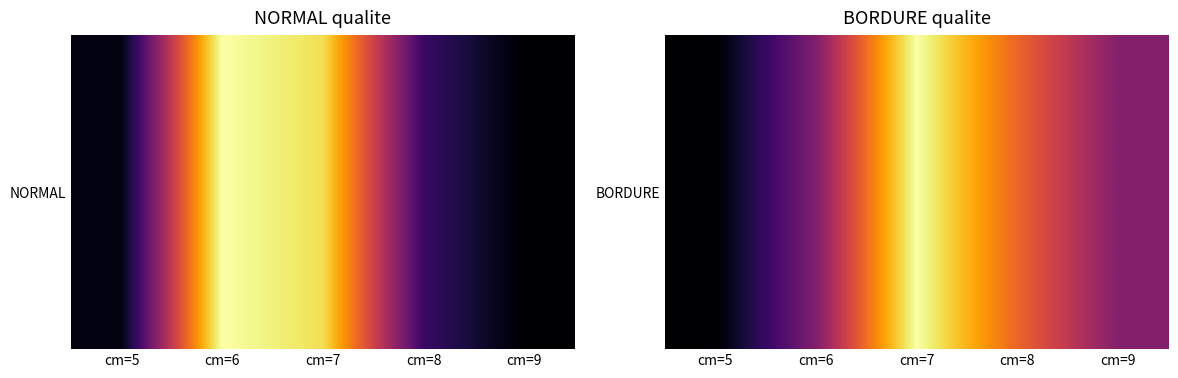

Reading left to right, list all the values displayed in this chart.

0.0	12.6	35.7	23.5	12.9